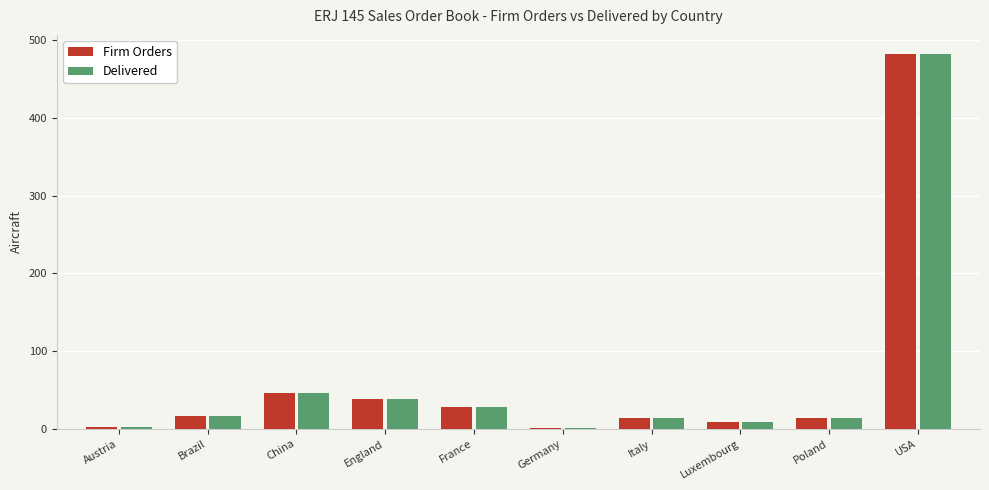

Count the number of data series in this chart.

2